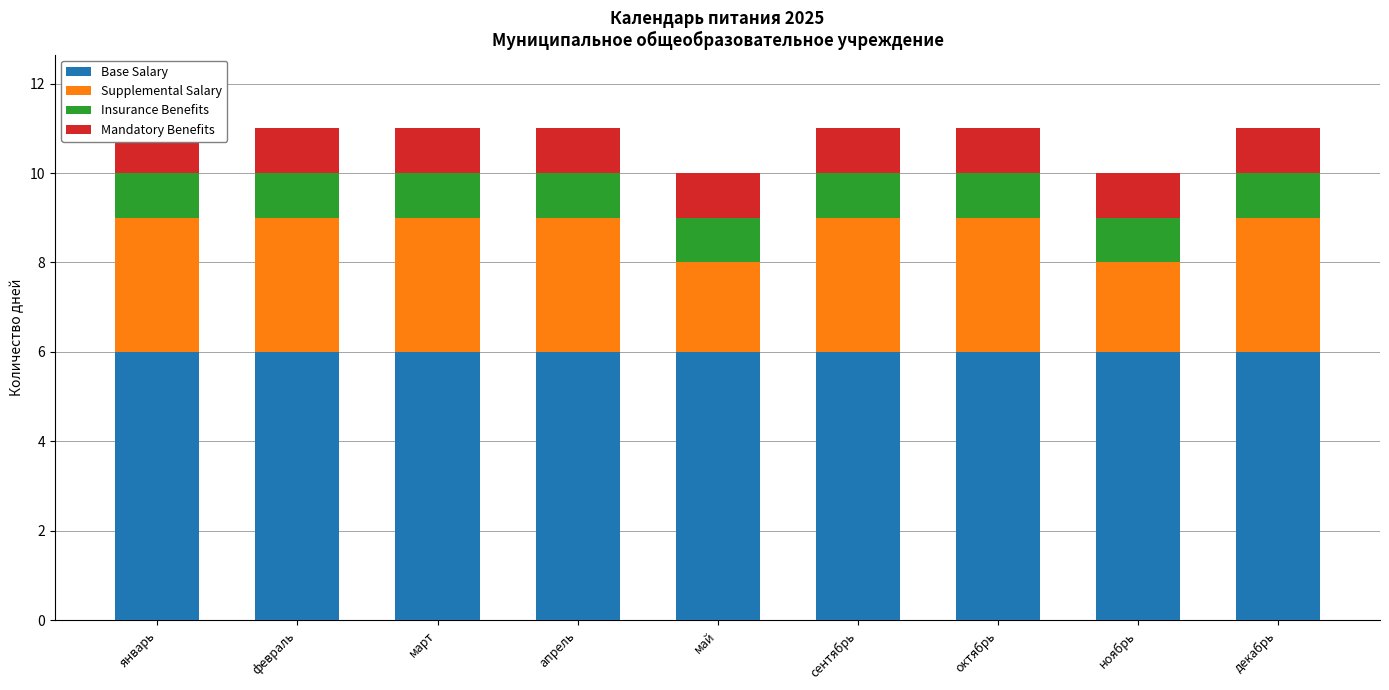

At which label does Mandatory Benefits reach its peak?

январь